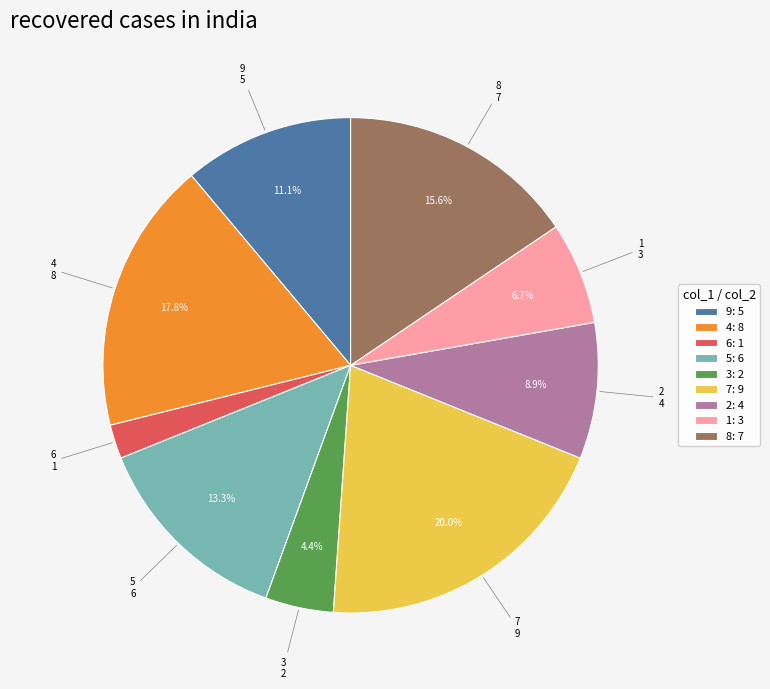

To the nearest percent, what portion does 7 represent?

20%